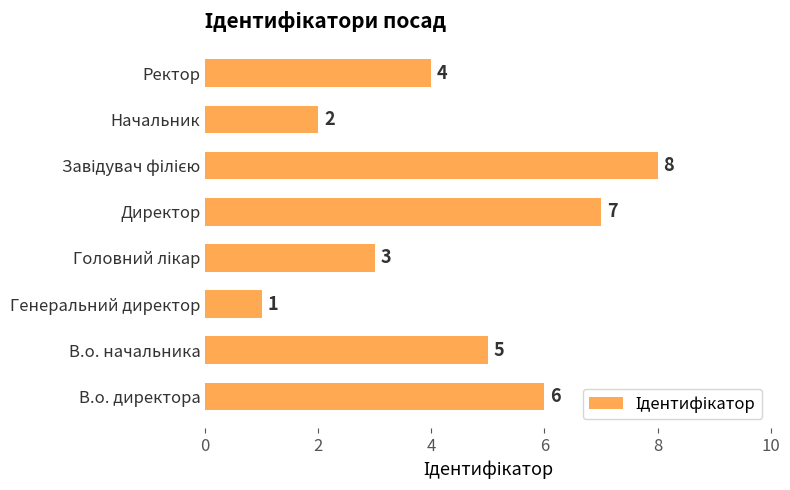

The chart shows a value of 4 at Начальник. True or false?

False